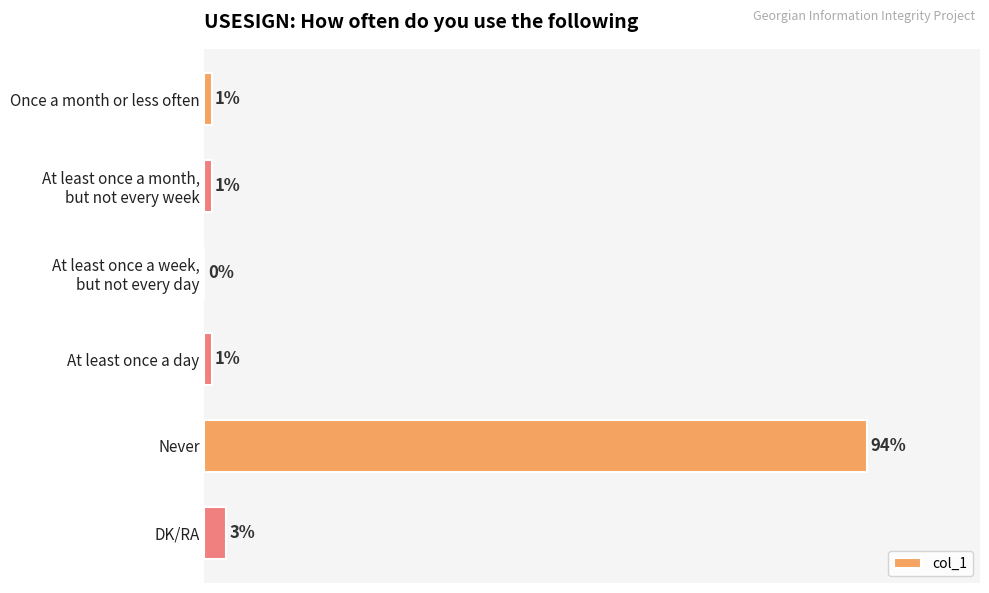

Where is the data nearest to the value 47?

DK/RA